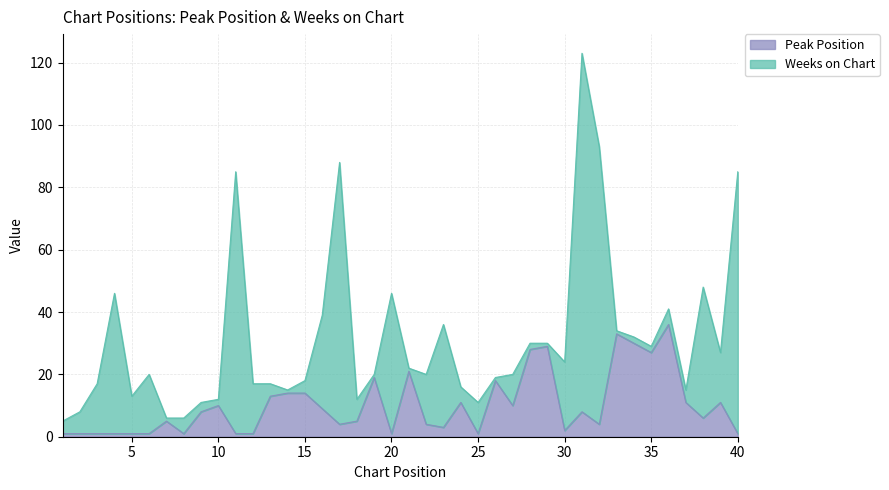

What is the ratio of the value at 36 to the value at 31?

4.5